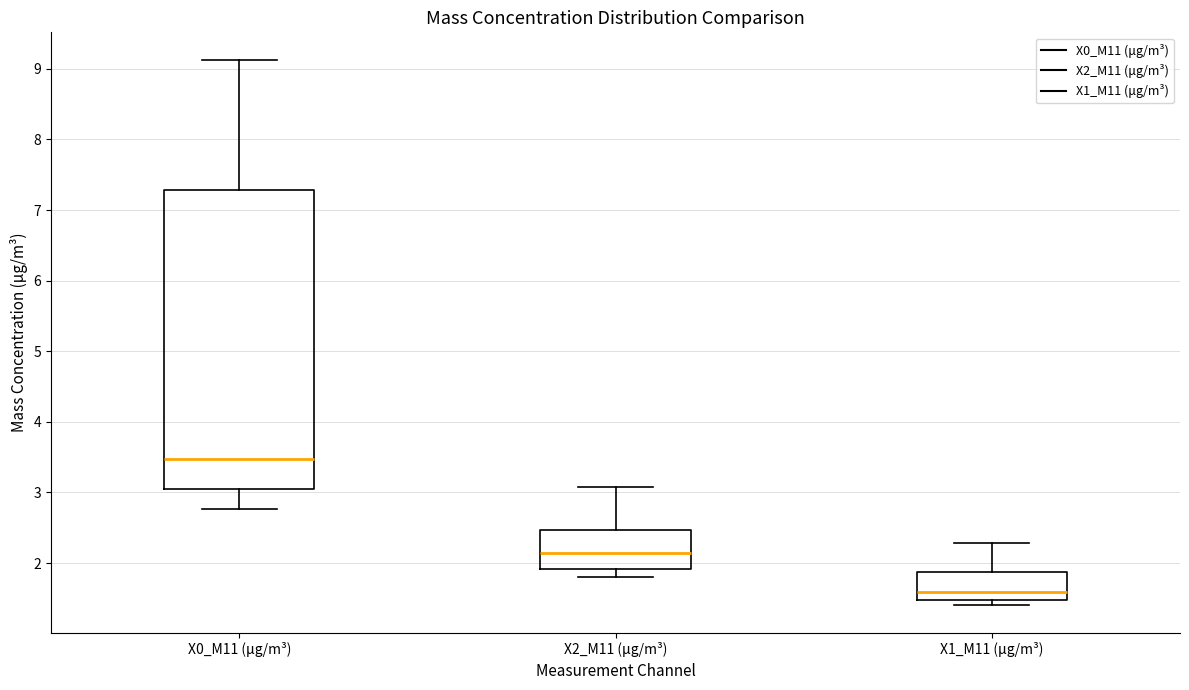

Where is the lower edge of the box for X0_M11 (μg/m³) on the y-axis? The values are not printed on the chart, so give them approximately, as read against the axis.

3.1